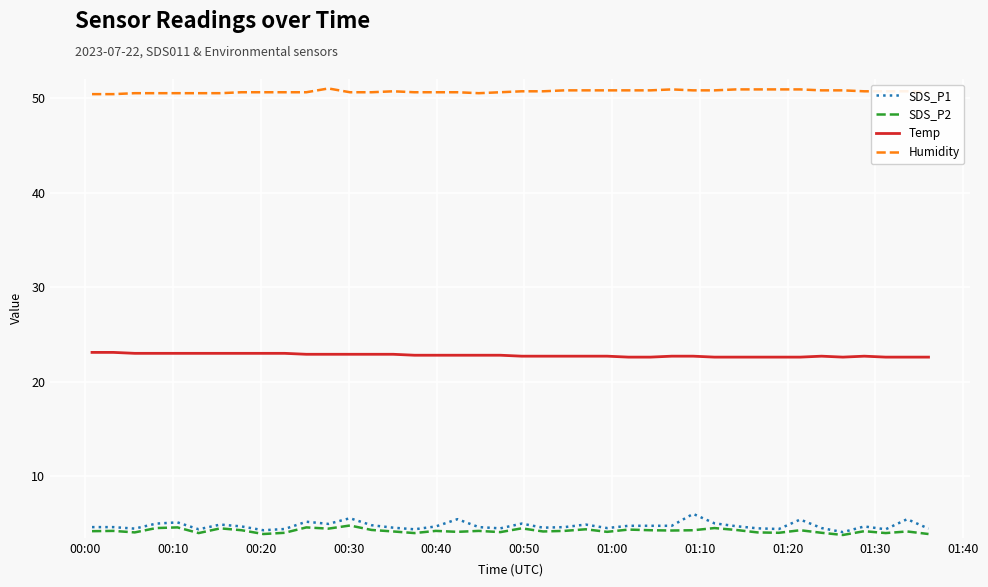

Which series has the largest range (max minus min)?

SDS_P1